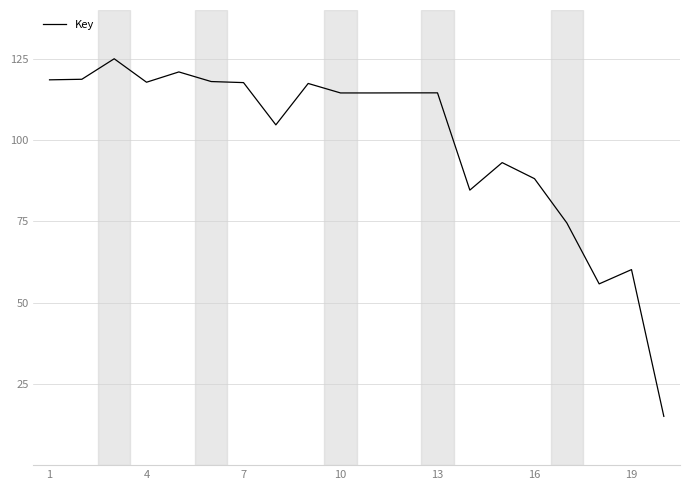

What is the difference between the maximum and minimum values?

110.0